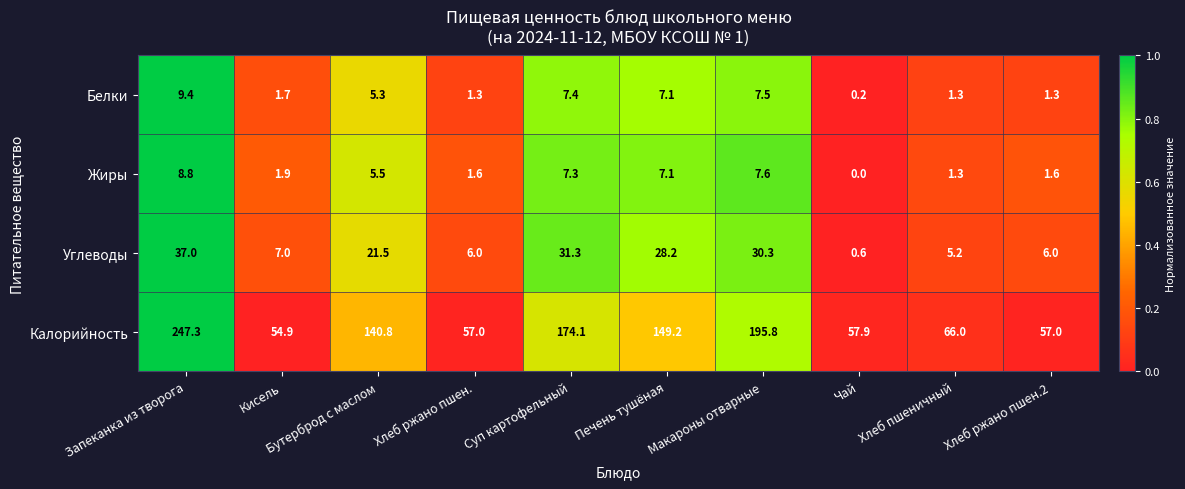

Where is Жиры nearest to the value 4?

Бутерброд с маслом